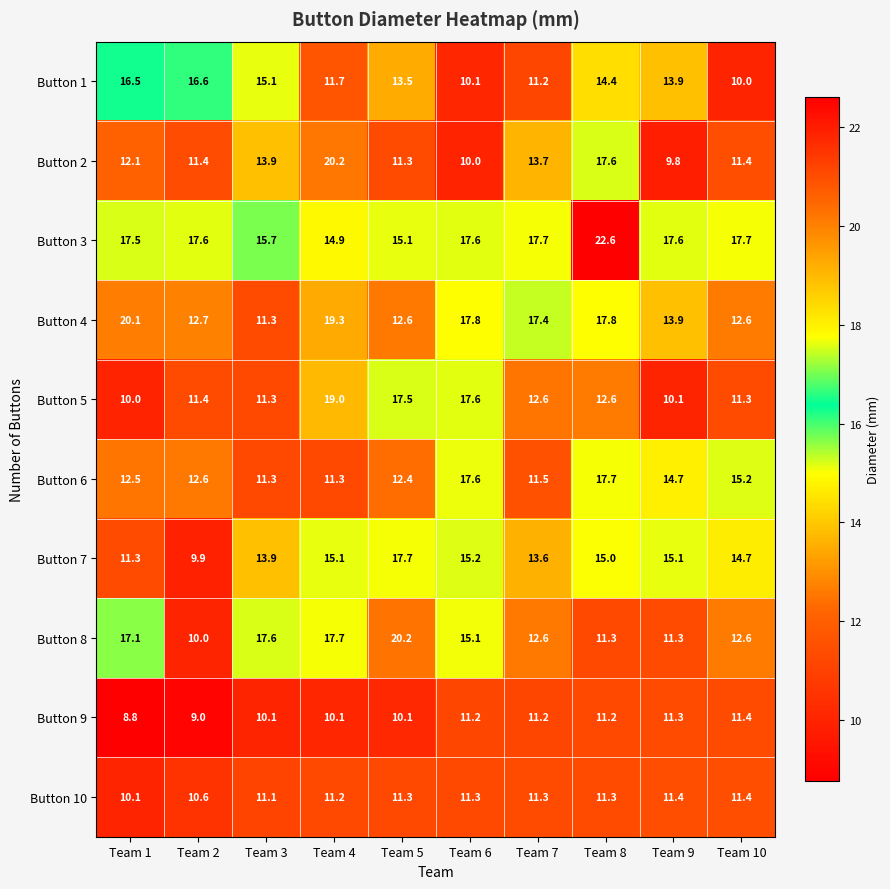

What is the spread (max minus min) of values at Team 7?

6.5